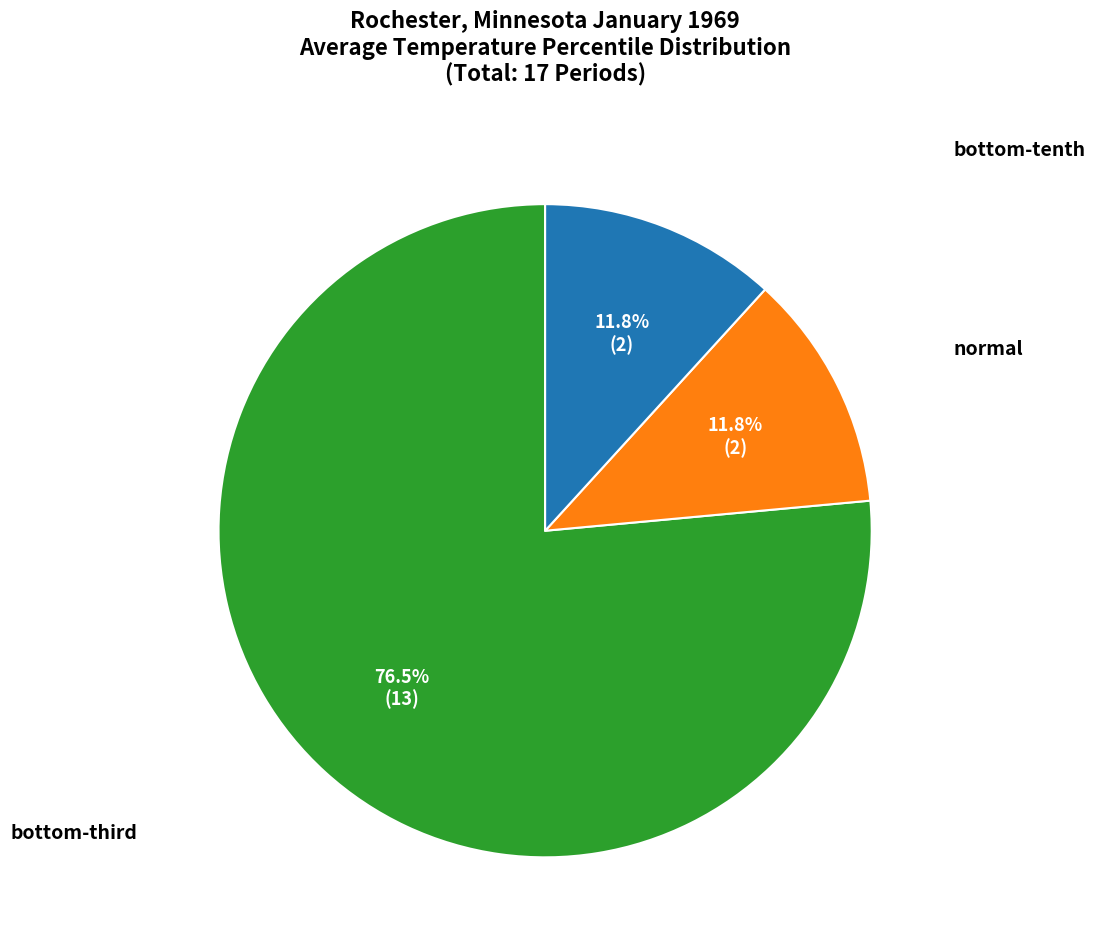

What percentage is the normal slice, to the nearest percent?

12%